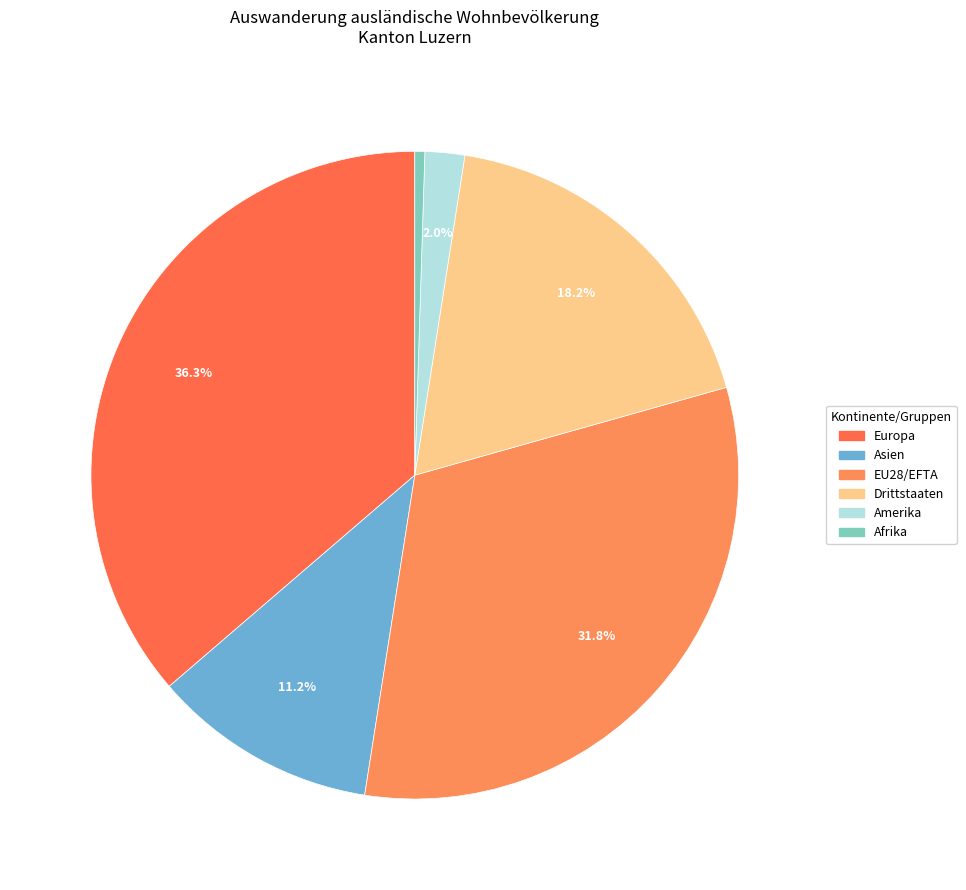

What percentage is the Drittstaaten slice, to the nearest percent?

18%